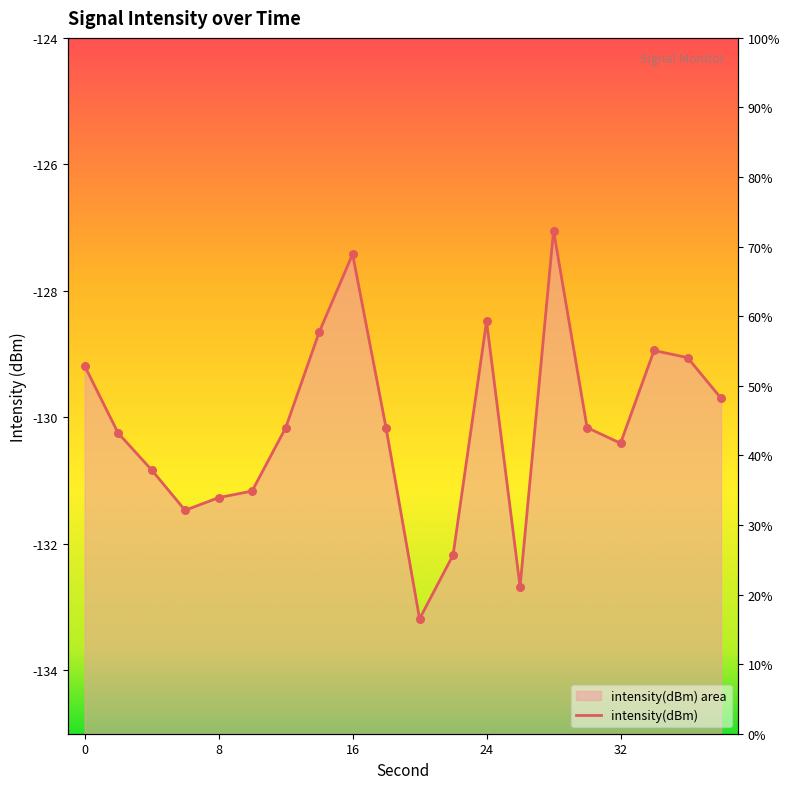

Which has a higher value, 6 or 30?

30